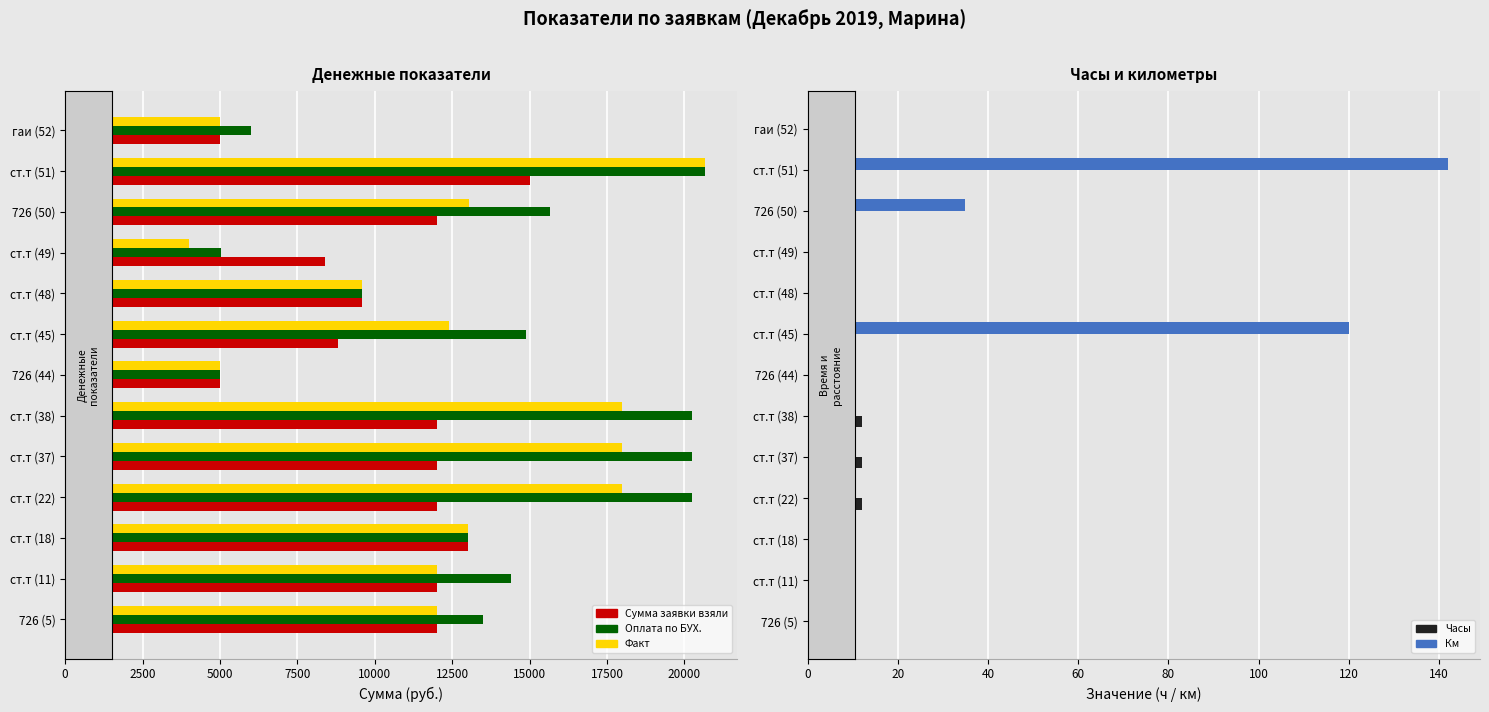

Count the number of categories in the chart.

13